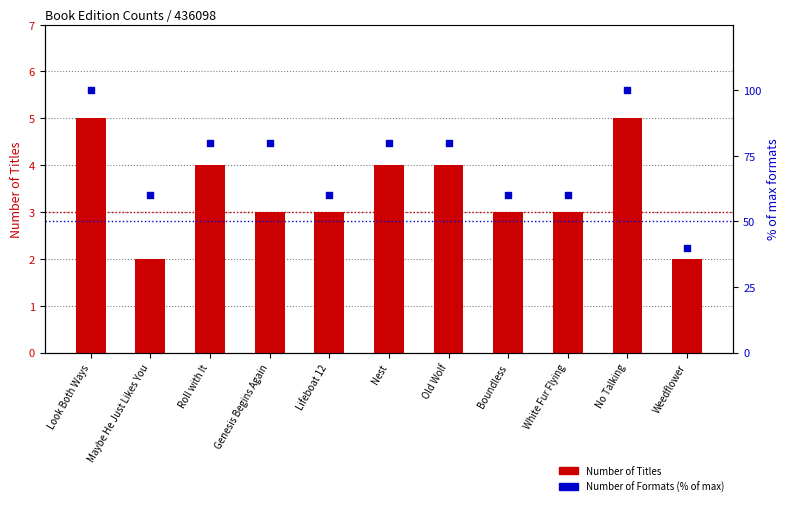

At which category is the sum across all series the highest?

Look Both Ways